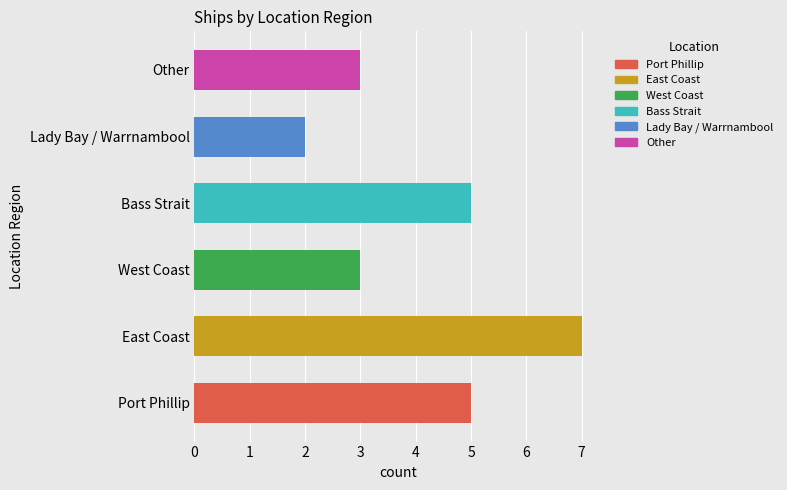

What is the approximate value at Bass Strait?

5